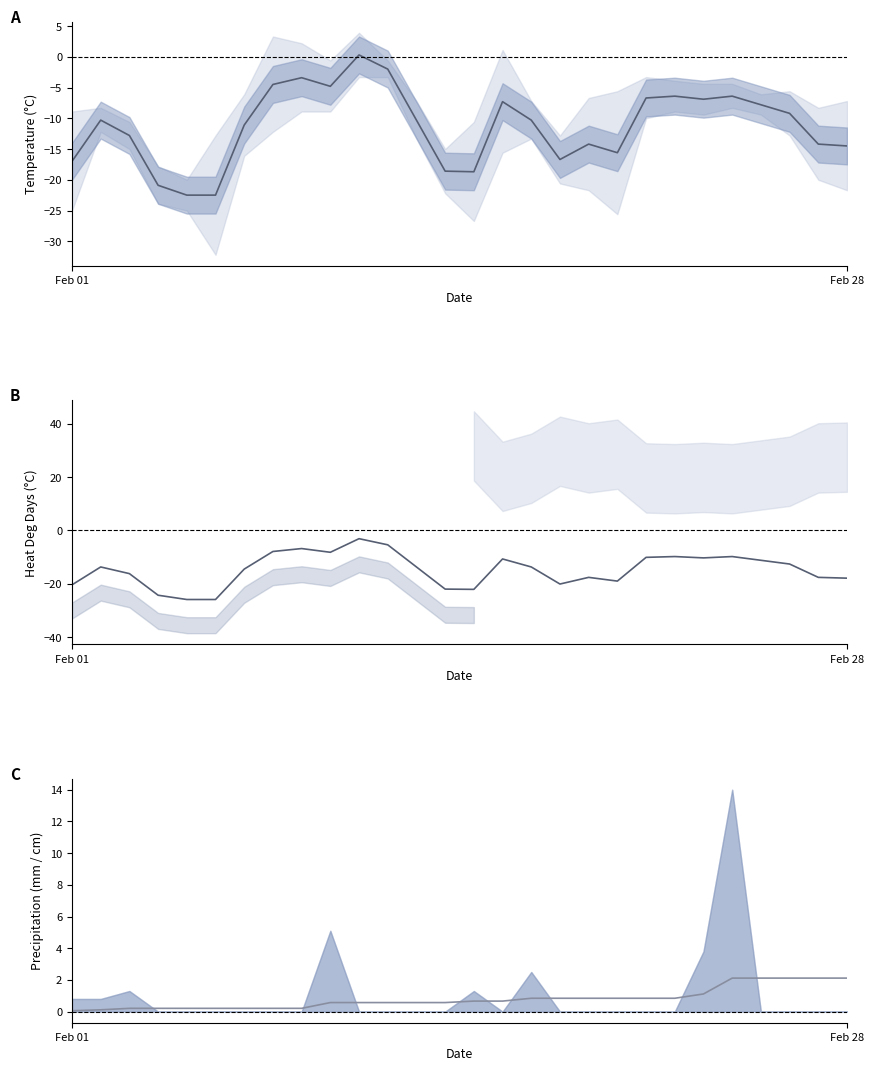

True or false: there are more than 1 points higher than both neighbors.

False